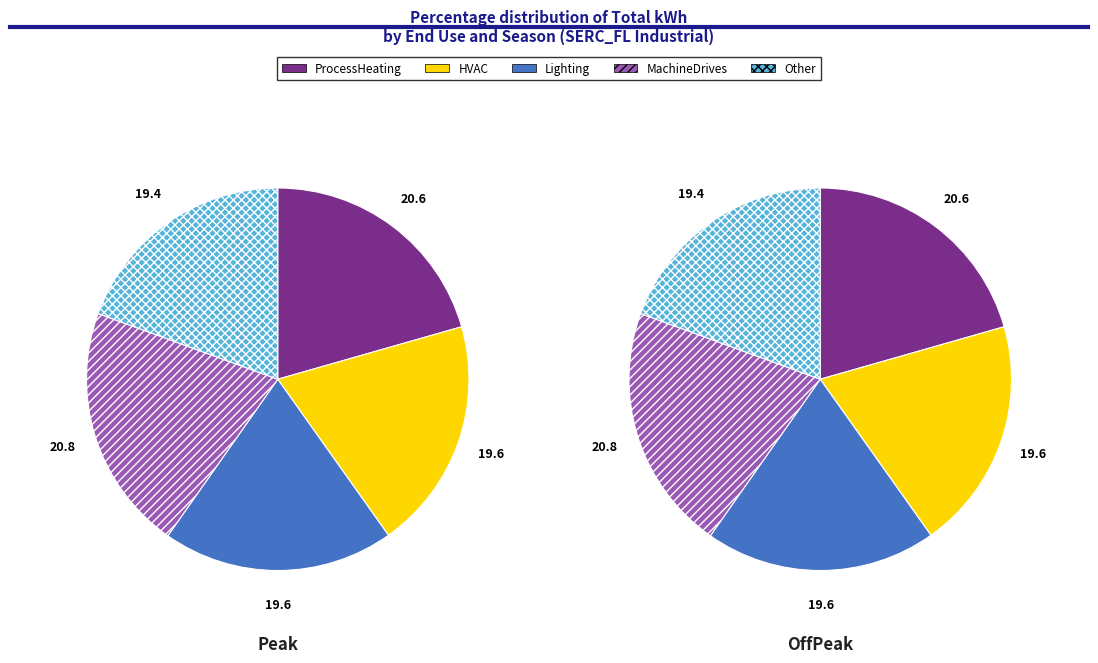

What percentage is the 4 slice, to the nearest percent?

19%